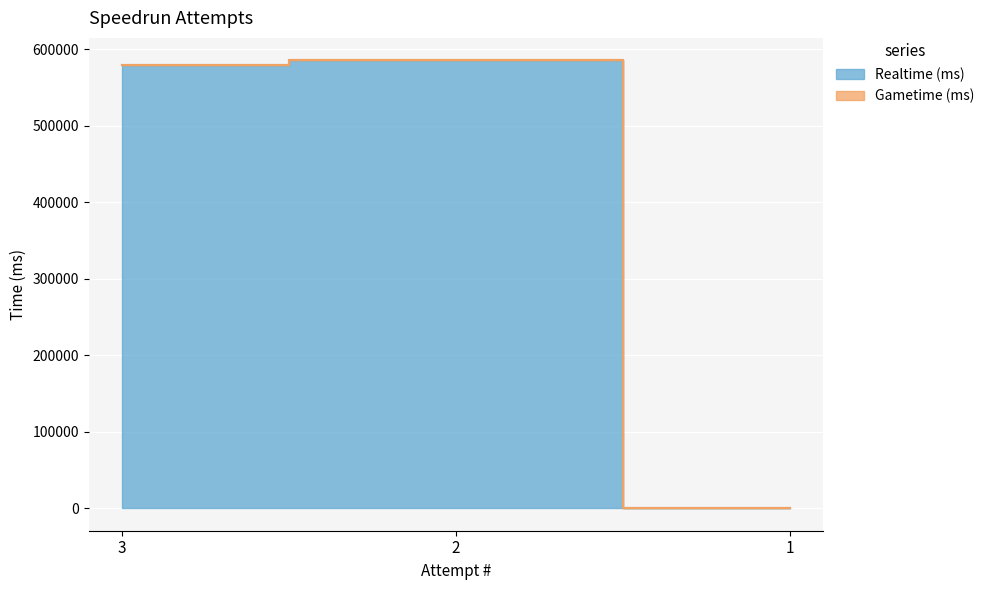

At which label is the value closest to 292641?

3